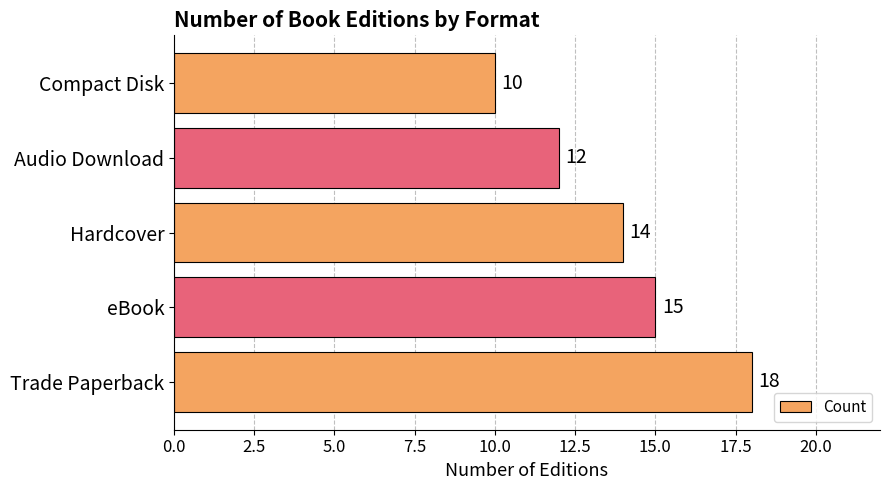

At which label is the value closest to 14?

Hardcover